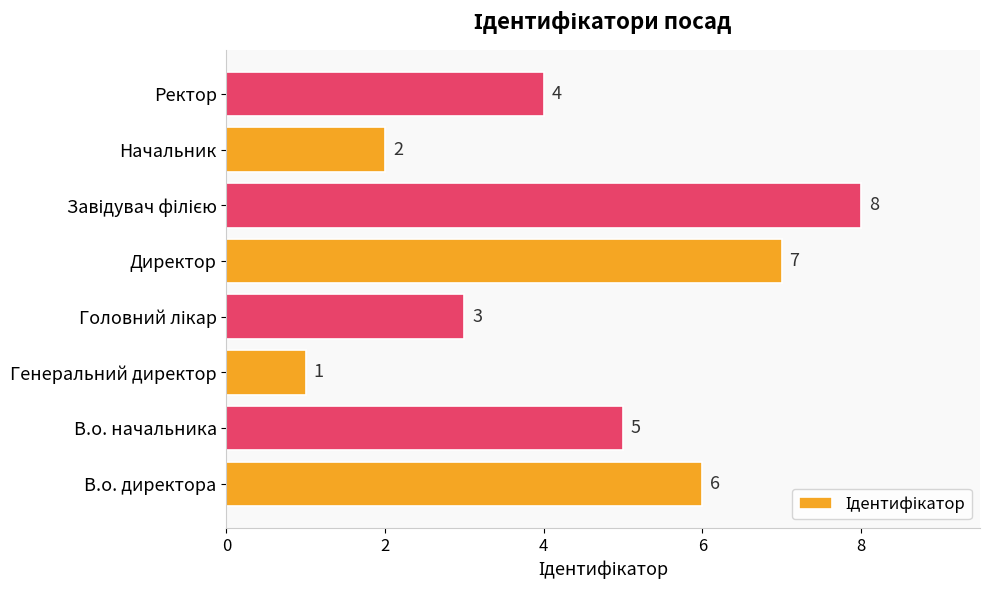

At which label is the value closest to 4?

Ректор